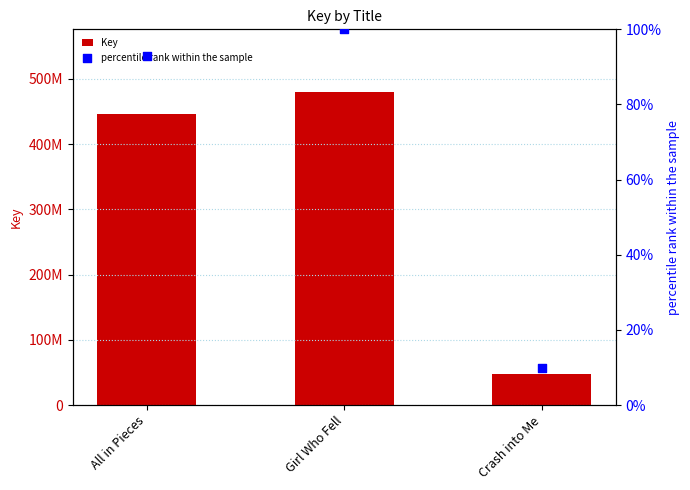

At how many categories does at least one series exceed 49791841?

2